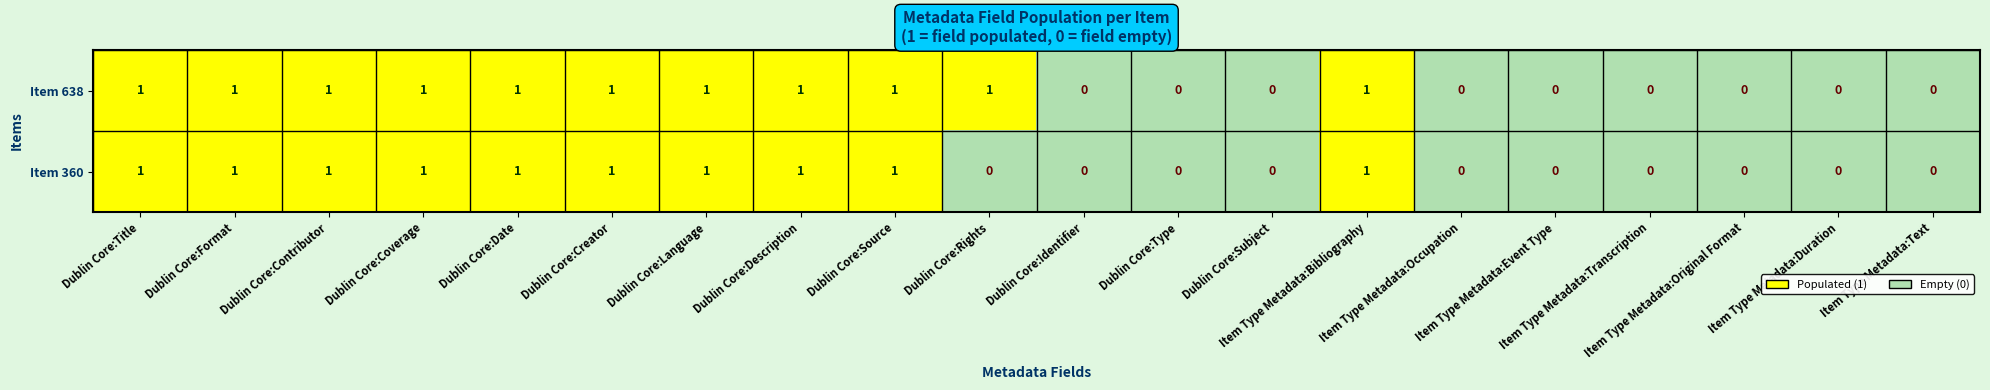

How many positive values does the Item 360 series have?

10